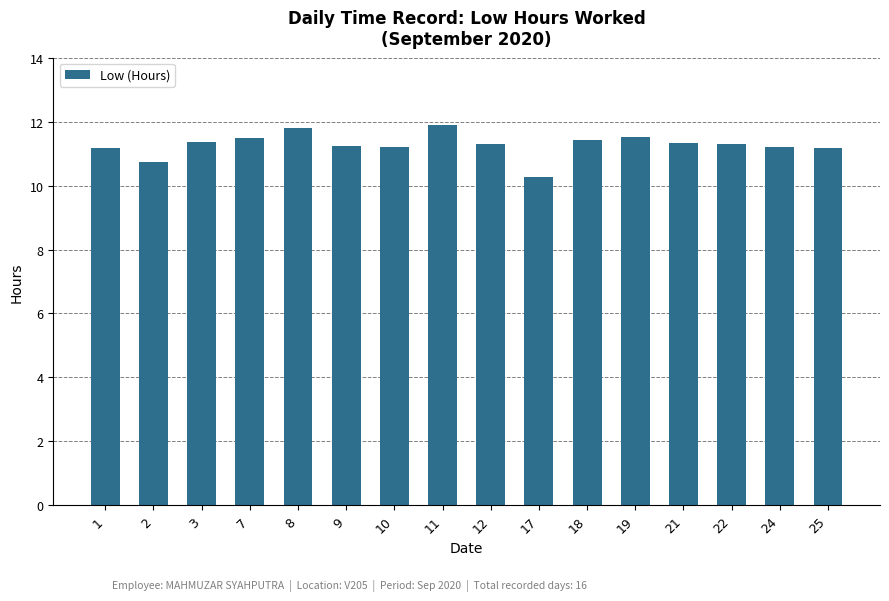

What is the average value?

11.3